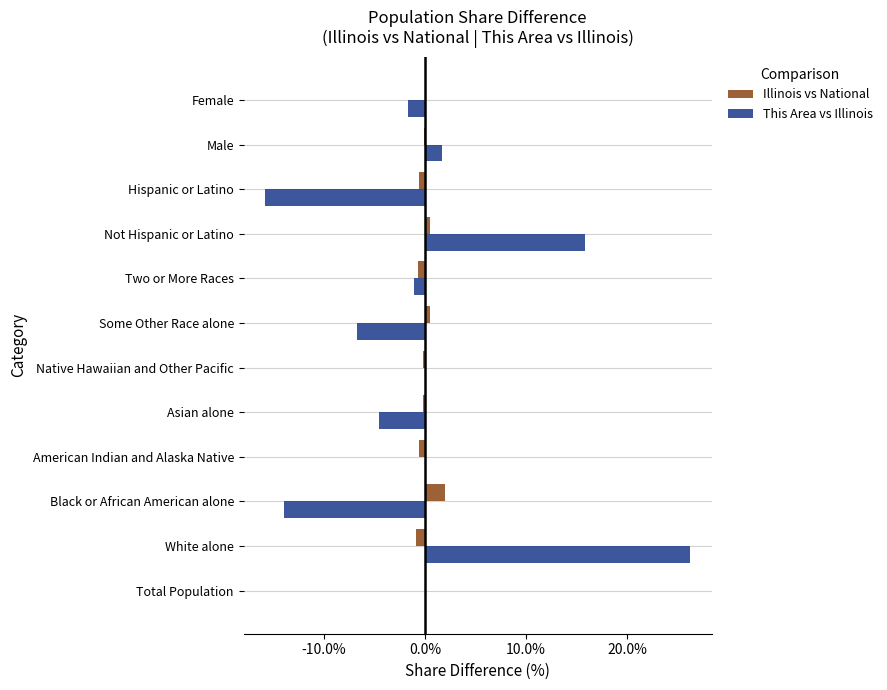

The This Area vs Illinois series shows 1.7 at Male. True or false?

True